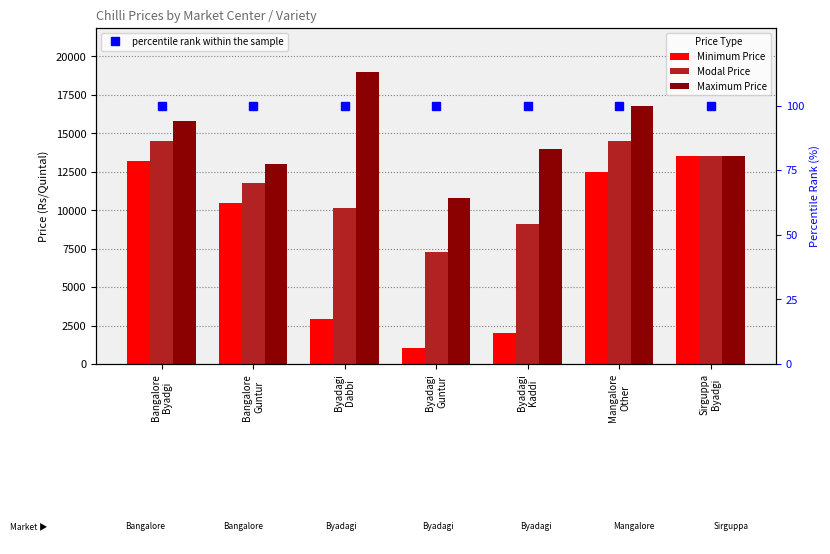

List the series in order of their peak value, lowest first.

percentile rank within the sample, Minimum Price, Modal Price, Maximum Price